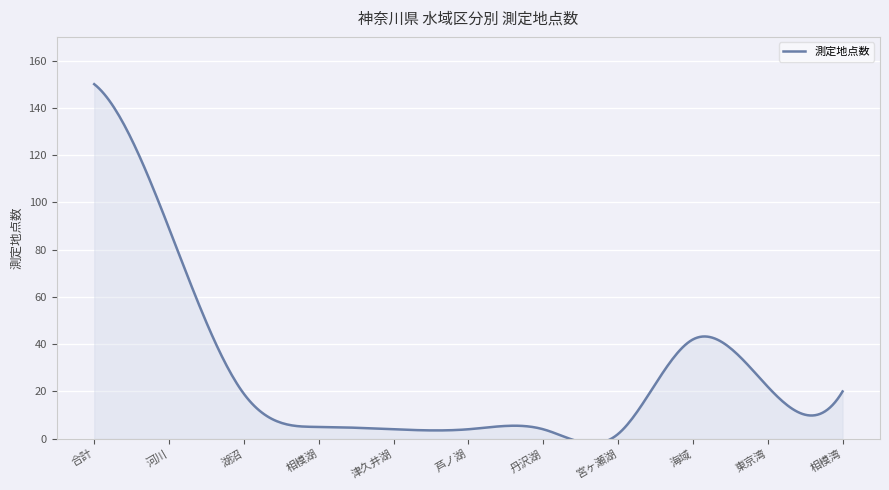

What is the label of the 6th point from the right?

芦ノ湖